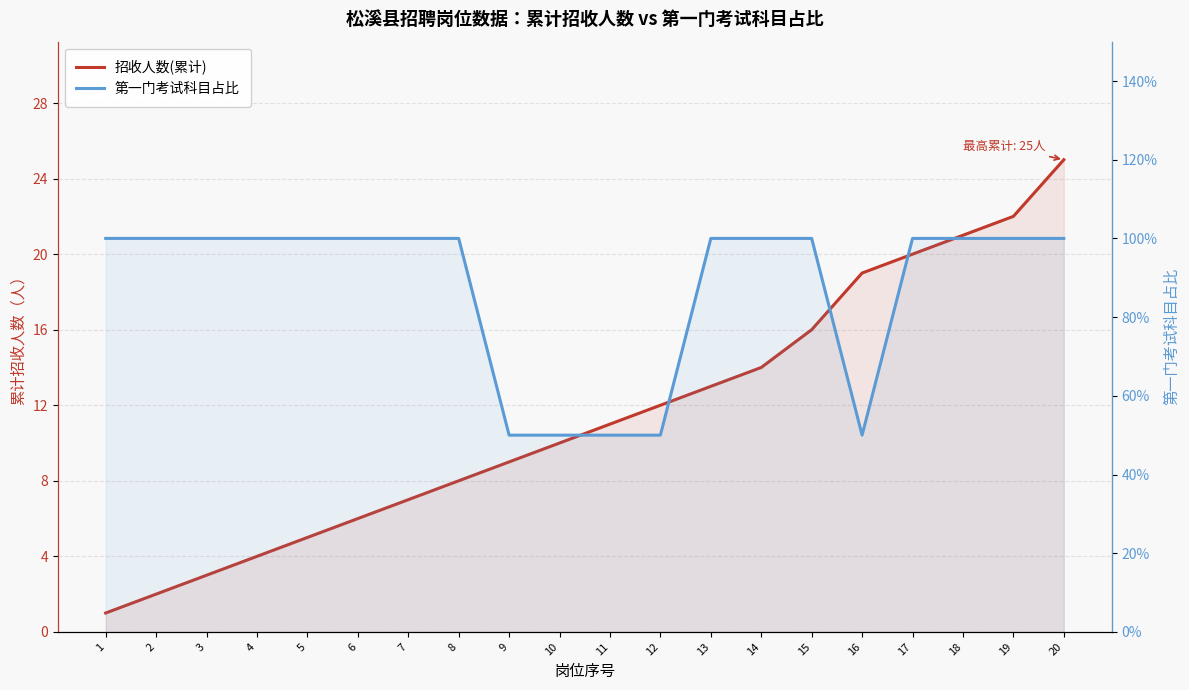

What is the greatest value displayed?

25.0